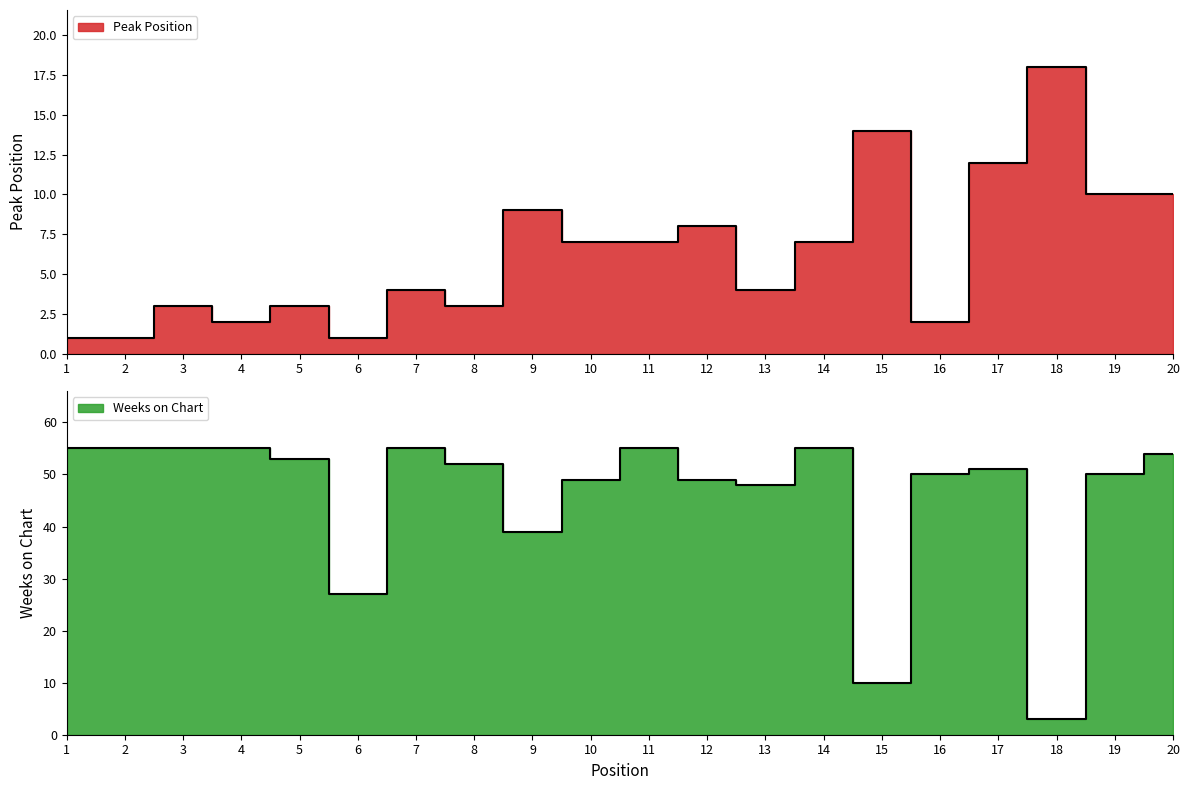

True or false: Weeks on Chart has a value of 79 at 12.

False